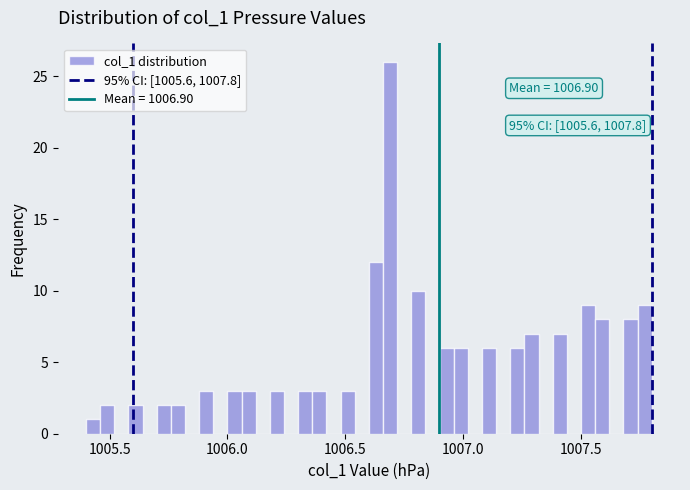

Around what value on the x-axis is the tallest bar? Give the approximate position of its centre, as read against the axis.

1006.70